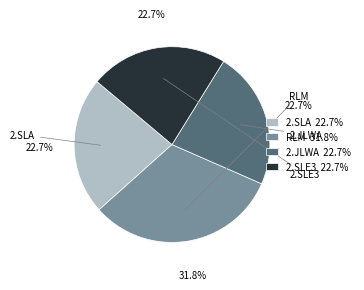

How much of the chart is everything except 2.SLA 22.7%?

77.3%